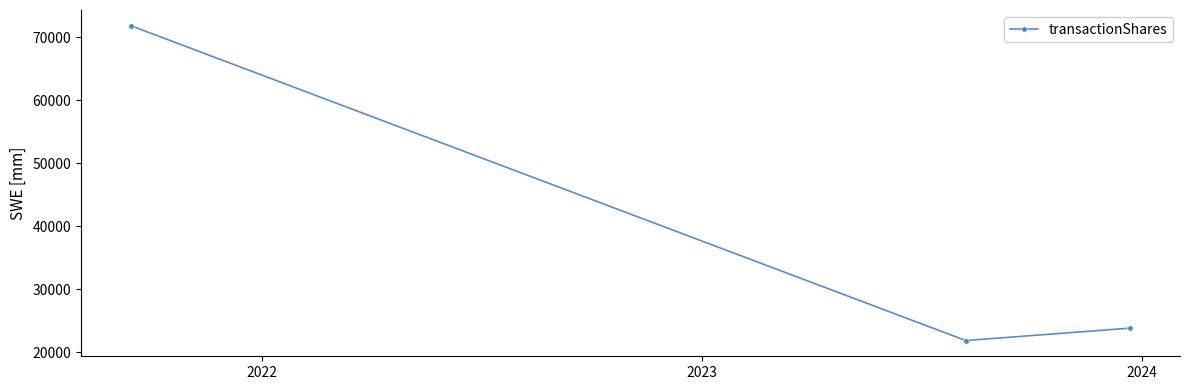

How many lines are shown in the chart?

1